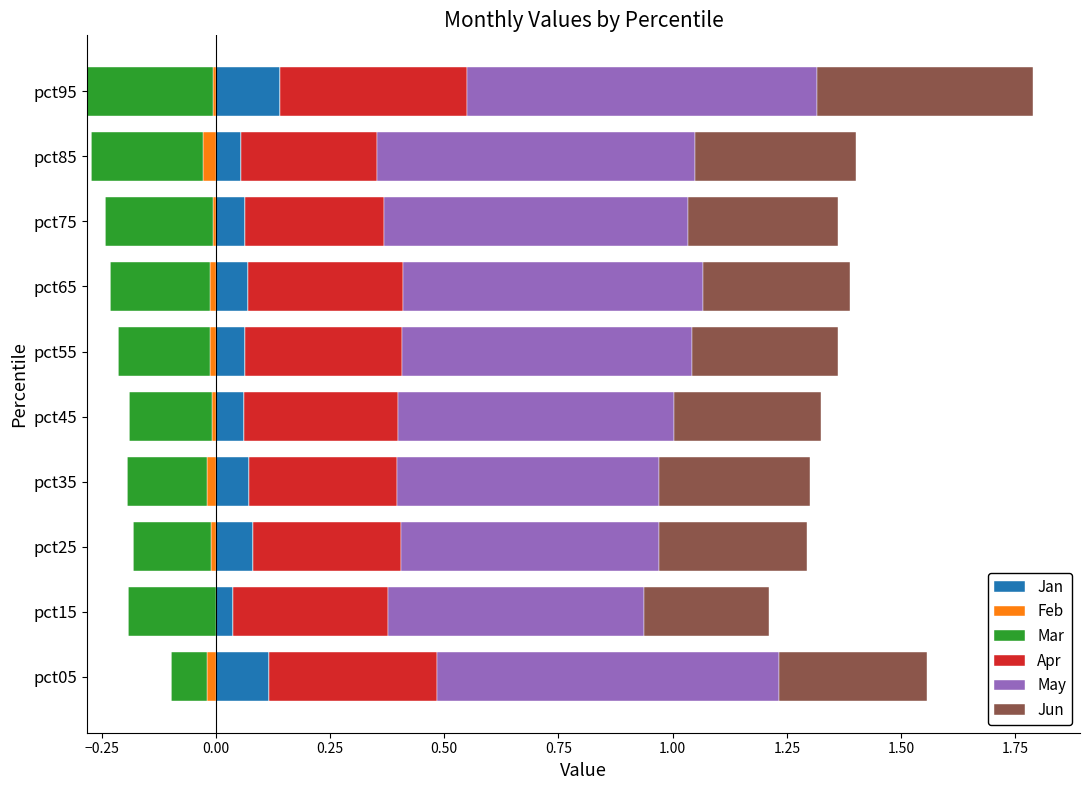

Which series has the widest spread of values?

May